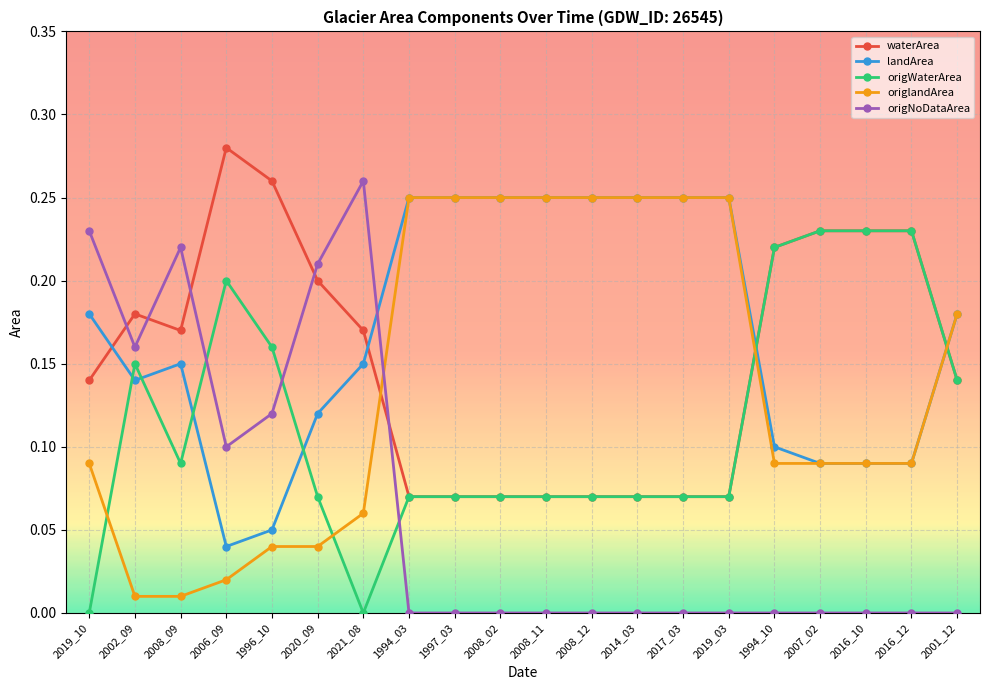

Where is the first local maximum for waterArea?

2002_09